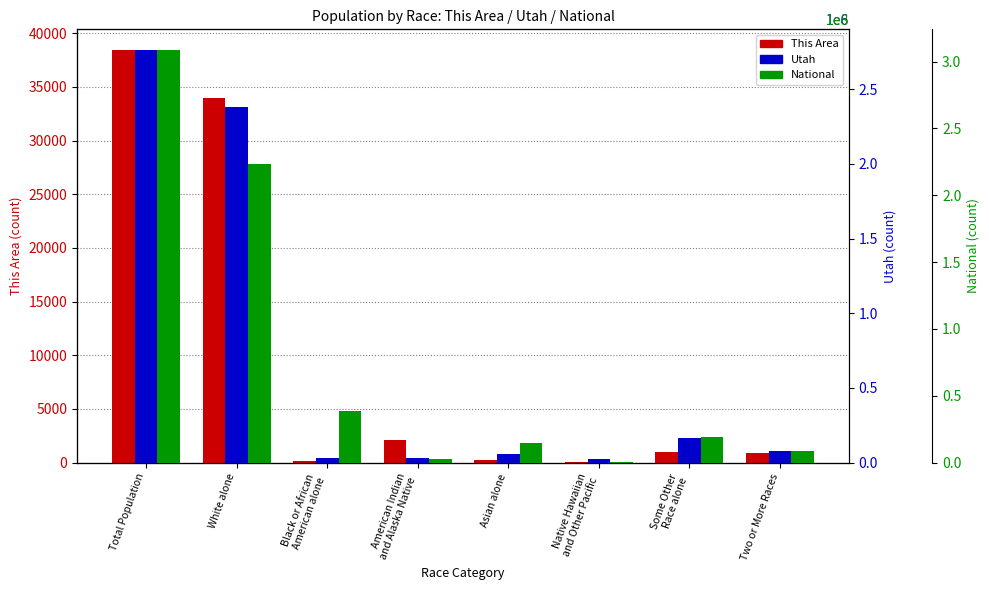

What is the minimum value shown in the chart?

68